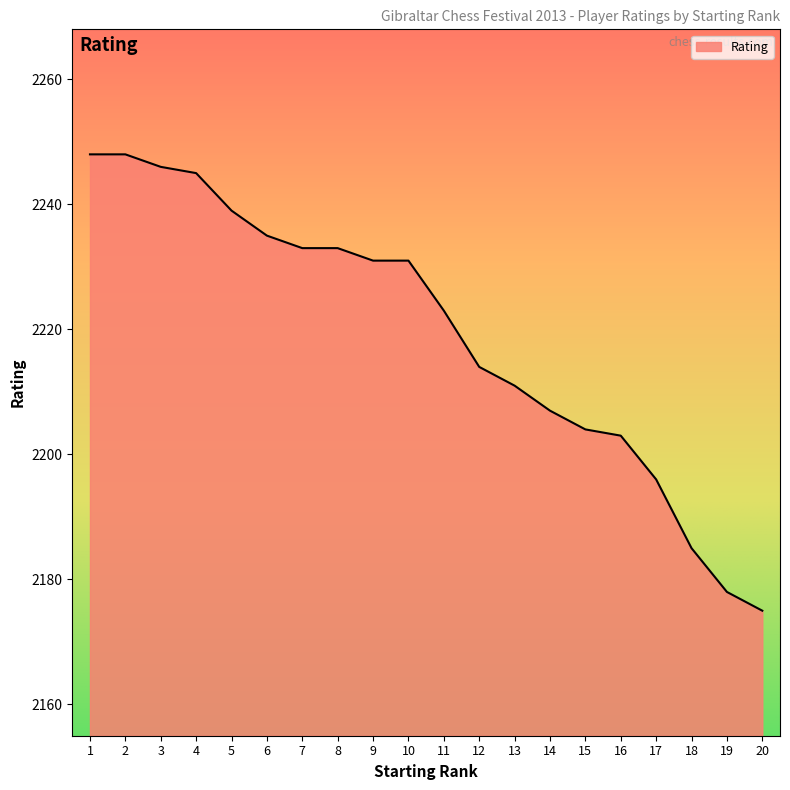

How many lines are shown in the chart?

1